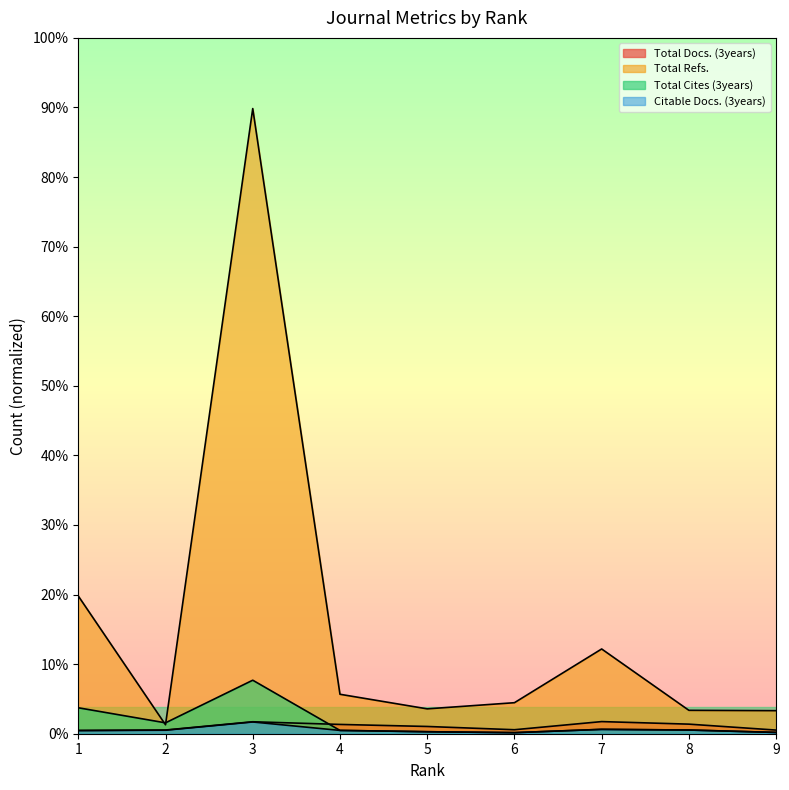

What is the value of the Total Cites (3years) point at the 6th from the left?

0.4